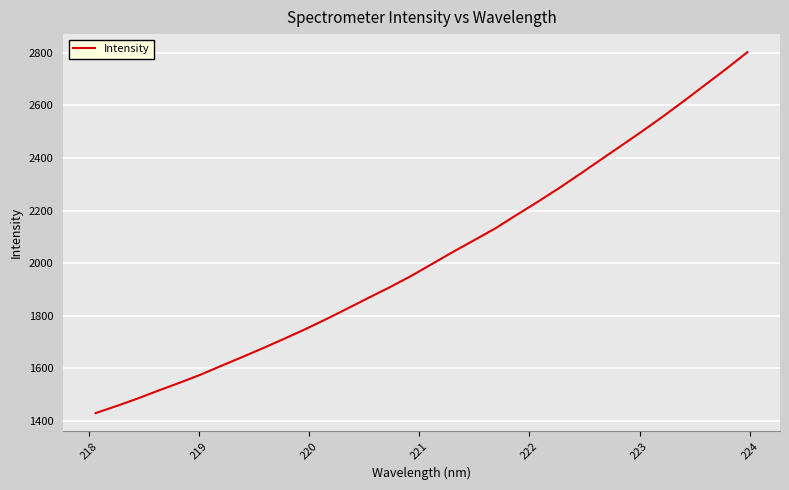

Count the number of categories in the chart.

32